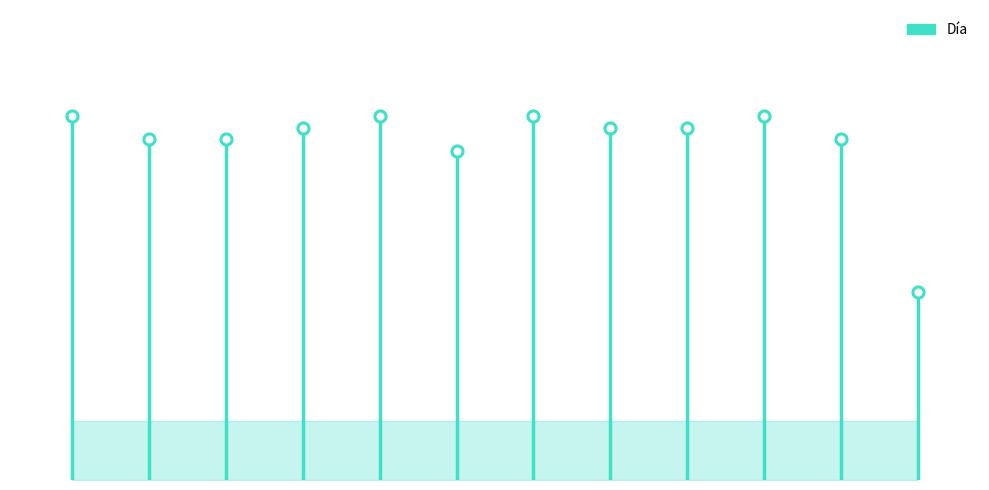

How many values are between 0 and 31?

2